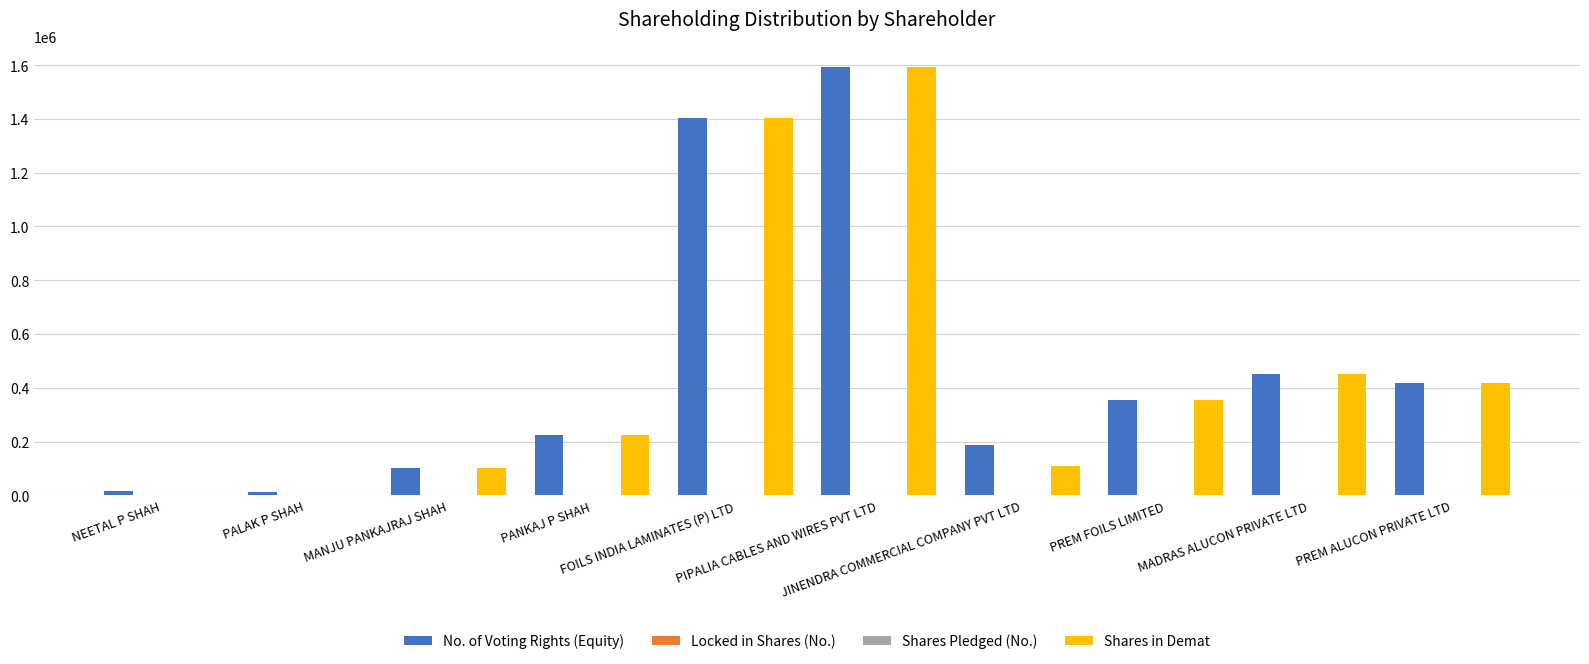

Which category has the lowest value across all series?

NEETAL P SHAH